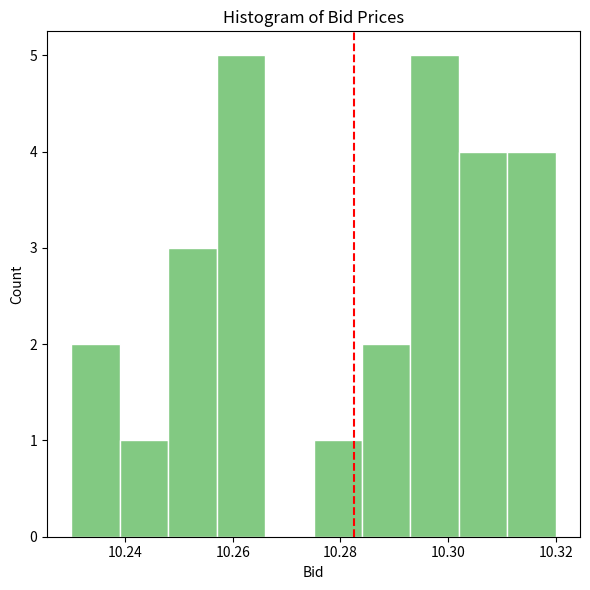

Reading left to right, transcribe this chart: for each bar, give the range it covers on the x-axis and its height. Neither the bar edges nor the heights are printed on the chart, so give them approximately, as read against the axes.

10.230 to 10.239: 2
10.239 to 10.248: 1
10.248 to 10.257: 3
10.257 to 10.266: 5
10.266 to 10.275: 0
10.275 to 10.284: 1
10.284 to 10.293: 2
10.293 to 10.302: 5
10.302 to 10.311: 4
10.311 to 10.320: 4